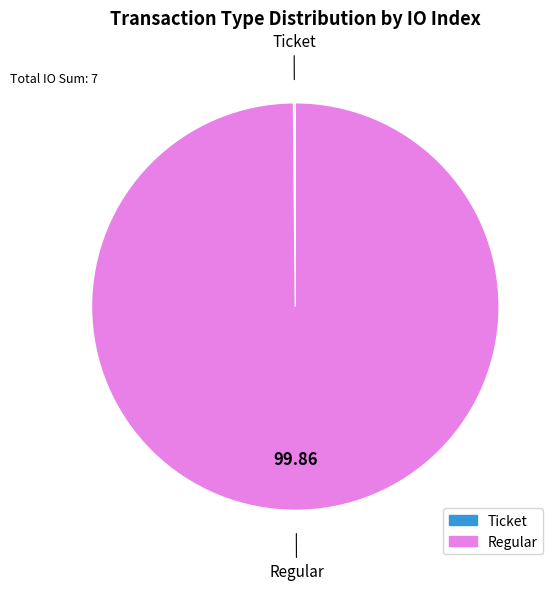

Does Regular account for over 50% of the chart?

Yes